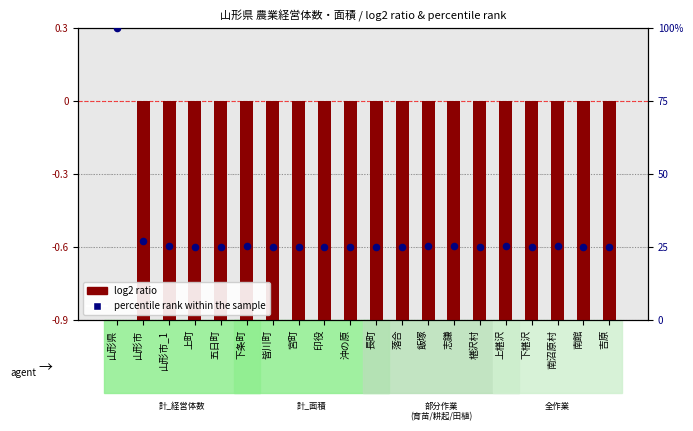

Which series has the widest spread of Y values?

percentile rank within the sample